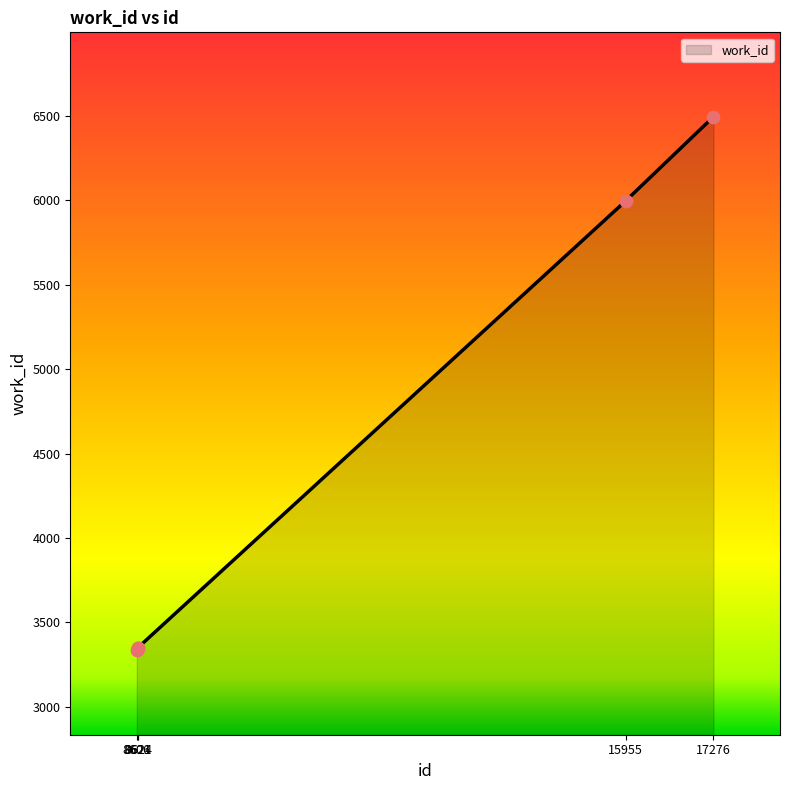

What is the change in value from 8624 to 17276?

+3145